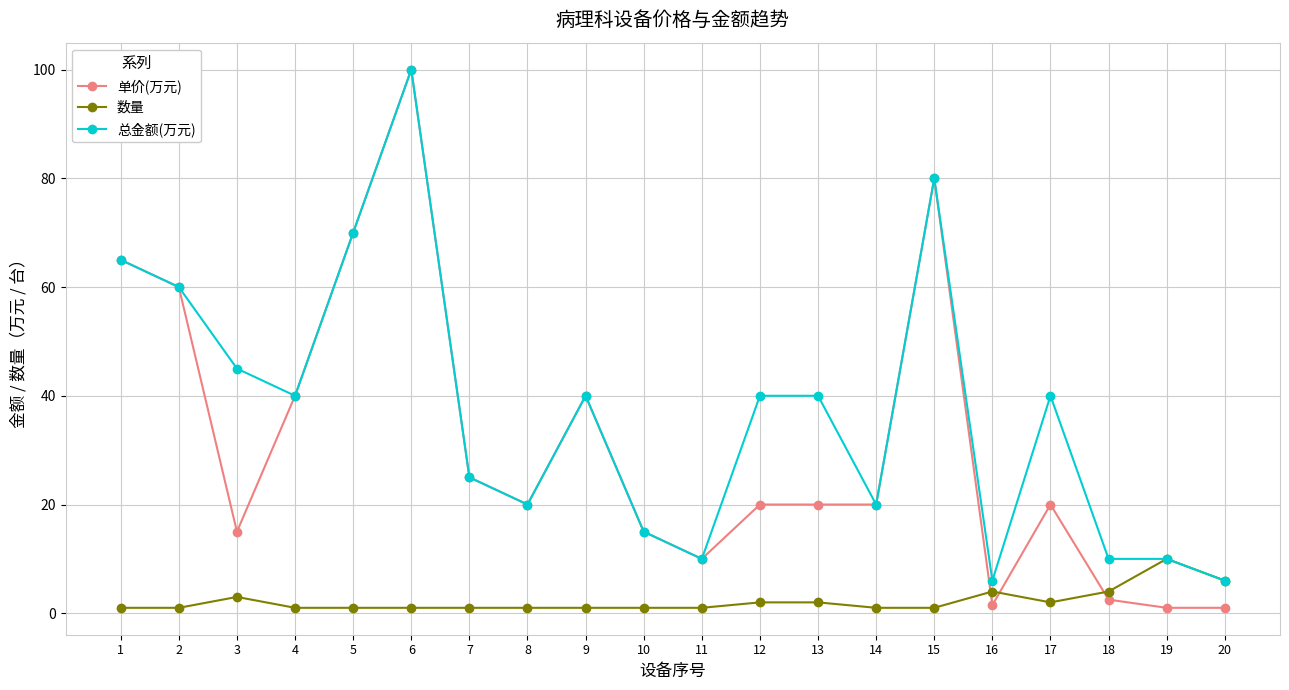

Reading left to right, list all the values displayed in this chart.

单价(万元): 1=65.0	2=60.0	3=15.0	4=40.0	5=70.0	6=100.0	7=25.0	8=20.0	9=40.0	10=15.0	11=10.0	12=20.0	13=20.0	14=20.0	15=80.0	16=1.5	17=20.0	18=2.5	19=1.0	20=1.0
数量: 1=1.0	2=1.0	3=3.0	4=1.0	5=1.0	6=1.0	7=1.0	8=1.0	9=1.0	10=1.0	11=1.0	12=2.0	13=2.0	14=1.0	15=1.0	16=4.0	17=2.0	18=4.0	19=10.0	20=6.0
总金额(万元): 1=65.0	2=60.0	3=45.0	4=40.0	5=70.0	6=100.0	7=25.0	8=20.0	9=40.0	10=15.0	11=10.0	12=40.0	13=40.0	14=20.0	15=80.0	16=6.0	17=40.0	18=10.0	19=10.0	20=6.0